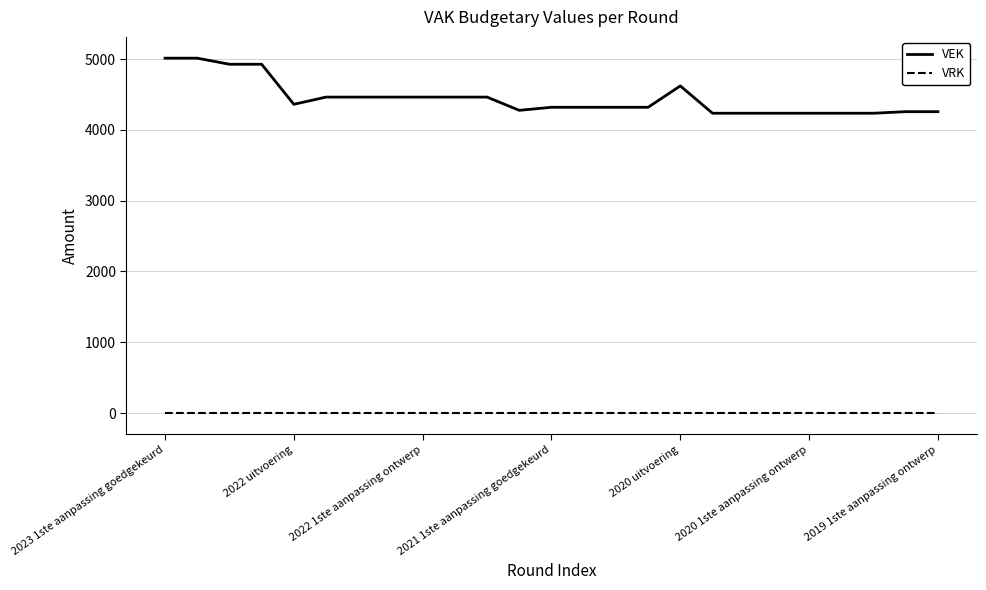

List the series in order of their peak value, highest first.

VEK, VRK